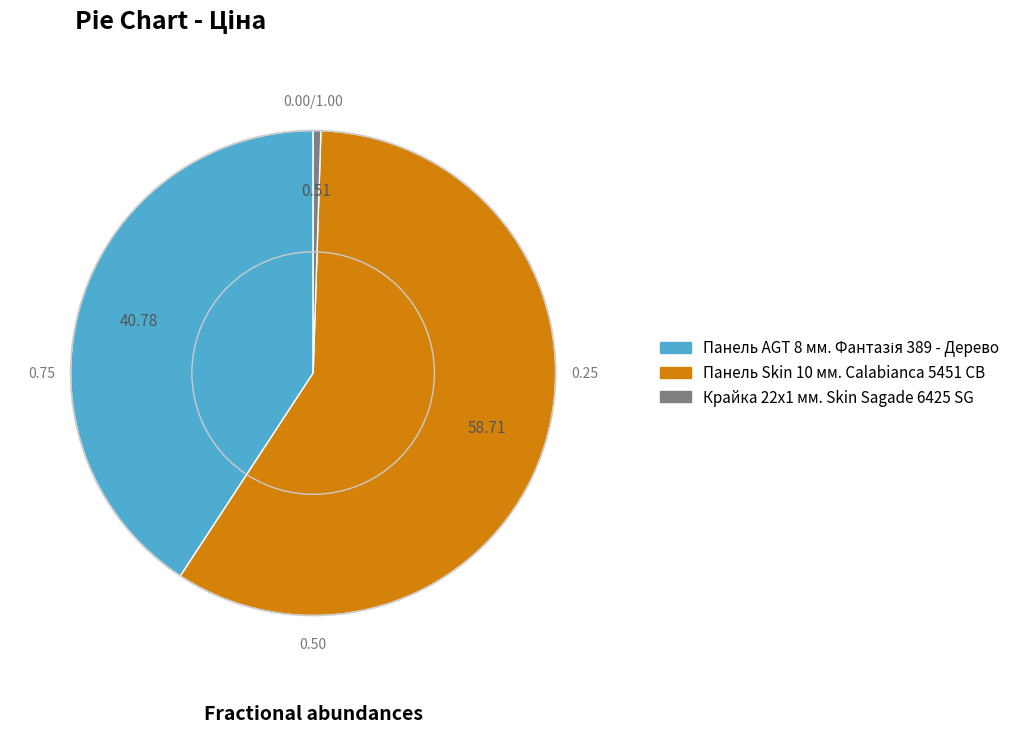

Between Панель Skin 10 мм. Calabianca 5451 CB and Крайка 22x1 мм. Skin Sagade 6425 SG, which is larger?

Панель Skin 10 мм. Calabianca 5451 CB